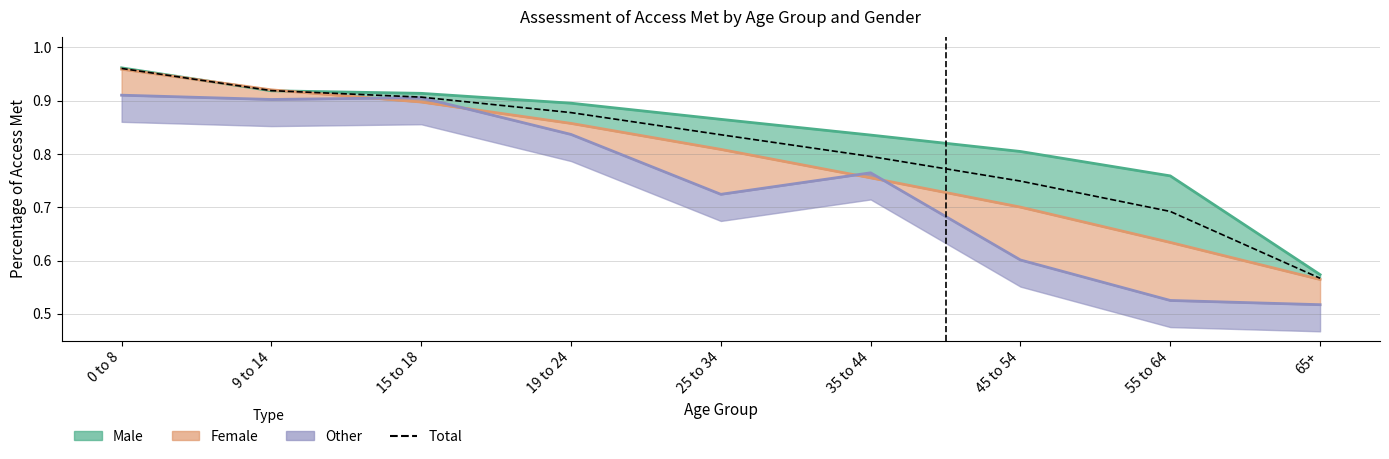

True or false: the data shows 0.8 at 35 to 44.

True